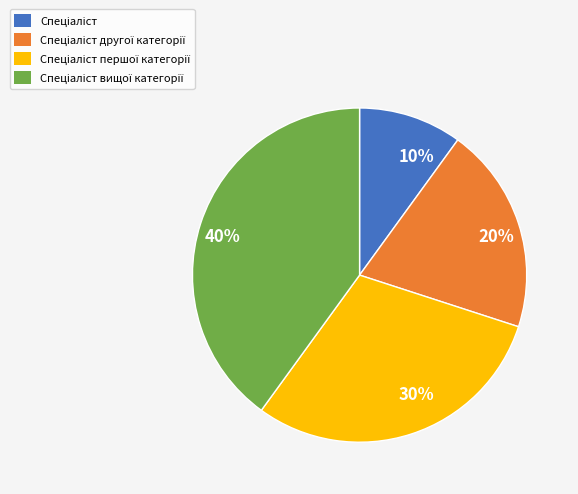

To the nearest percent, what is the average slice percentage?

25%